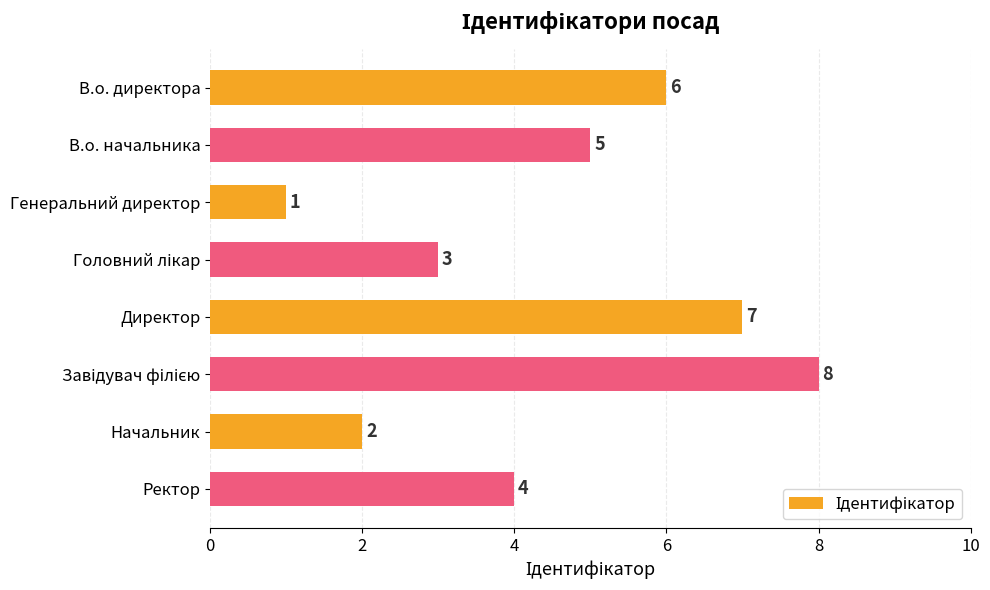

What is the label of the 4th bar from the bottom?

Директор